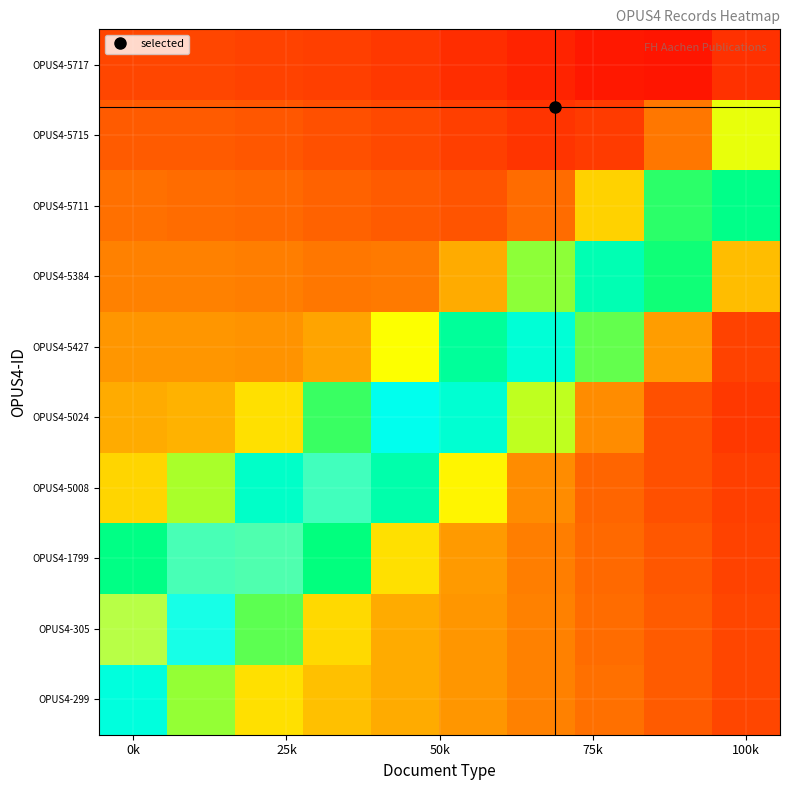

Reading right to left, transcribe all the data shown in this chart.

OPUS4-299: 0.1	0.1	0.1	0.1	0.2	0.2	0.2	0.3	0.3	0.5
OPUS4-305: 0.1	0.1	0.1	0.1	0.2	0.2	0.2	0.4	0.6	0.7
OPUS4-1799: 0.1	0.1	0.1	0.1	0.2	0.3	0.4	0.6	0.6	0.4
OPUS4-5008: 0.1	0.1	0.1	0.2	0.3	0.5	0.6	0.5	0.3	0.2
OPUS4-5024: 0.1	0.1	0.2	0.3	0.5	0.6	0.4	0.3	0.2	0.2
OPUS4-5427: 0.1	0.2	0.4	0.5	0.5	0.3	0.2	0.2	0.2	0.2
OPUS4-5384: 0.2	0.4	0.5	0.3	0.2	0.1	0.1	0.1	0.1	0.1
OPUS4-5711: 0.4	0.4	0.2	0.1	0.1	0.1	0.1	0.1	0.1	0.1
OPUS4-5715: 0.3	0.1	0.1	0.1	0.1	0.1	0.1	0.1	0.1	0.1
OPUS4-5717: 0.1	0.0	0.0	0.0	0.1	0.1	0.1	0.1	0.1	0.1